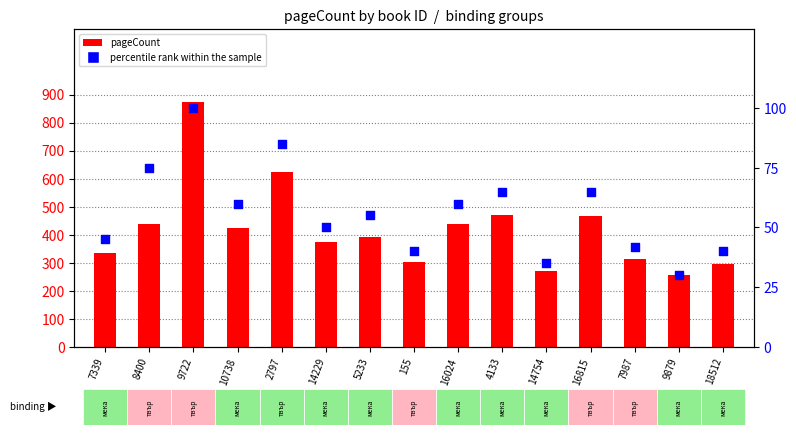

Which series has the widest spread of Y values?

pageCount